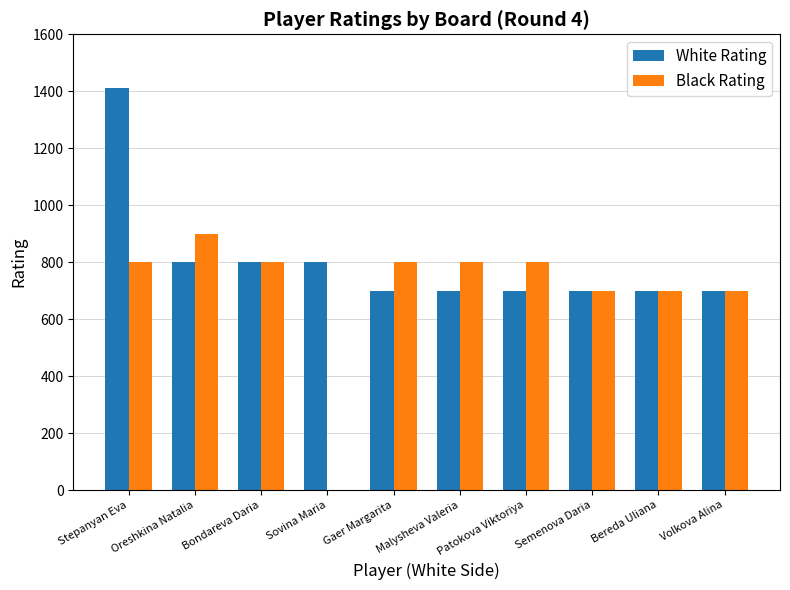

What is the sum of the Black Rating values at Gaer Margarita and Malysheva Valeria?

1600